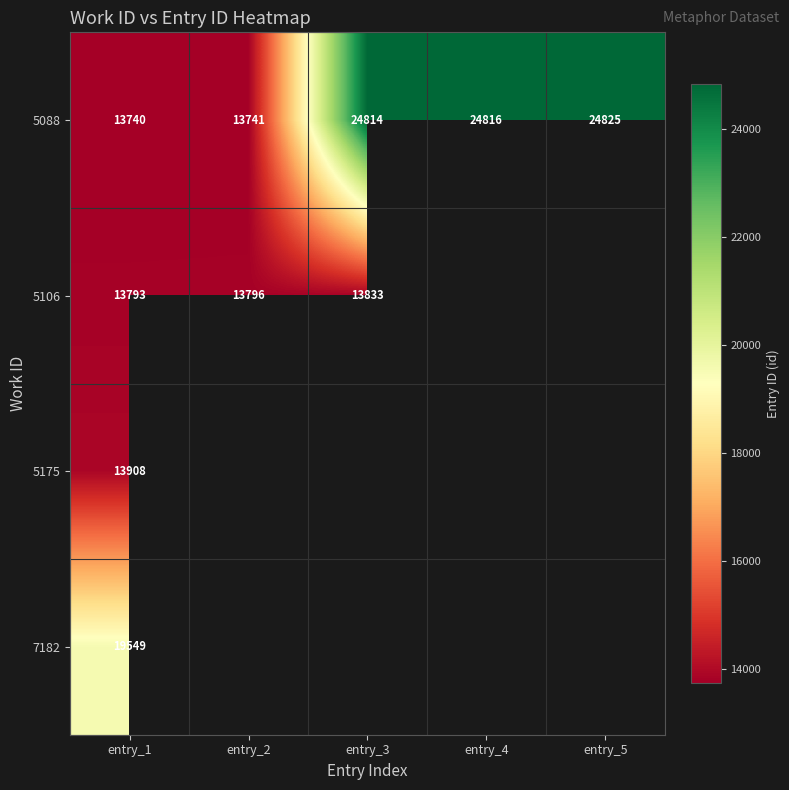

Rank the categories by 5088 value from highest to lowest.

entry_5, entry_4, entry_3, entry_2, entry_1